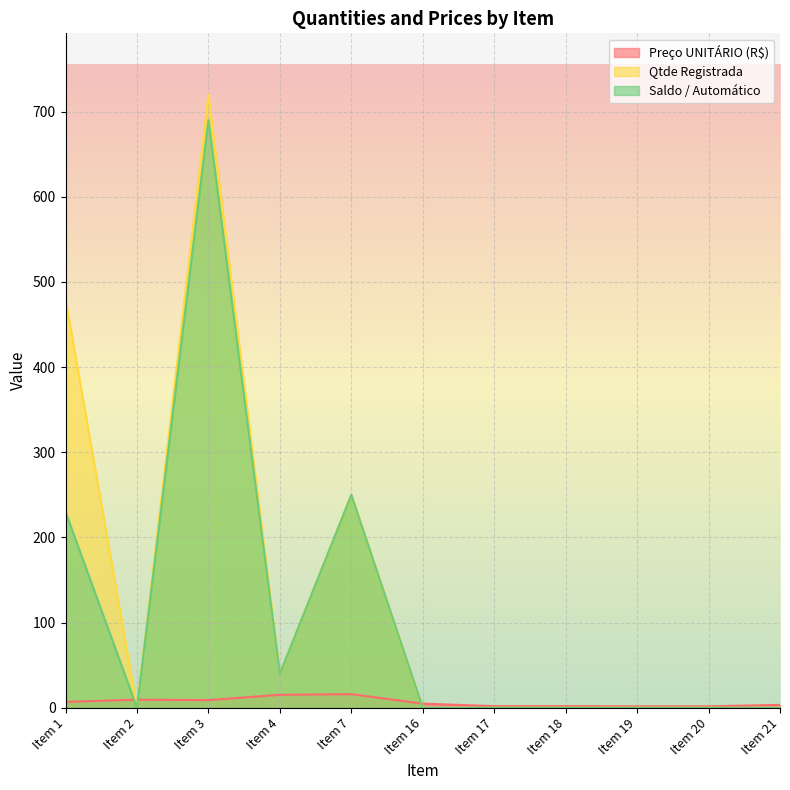

Is the value of Qtde Registrada at Item 3 greater than the value of Saldo / Automático at Item 3?

Yes